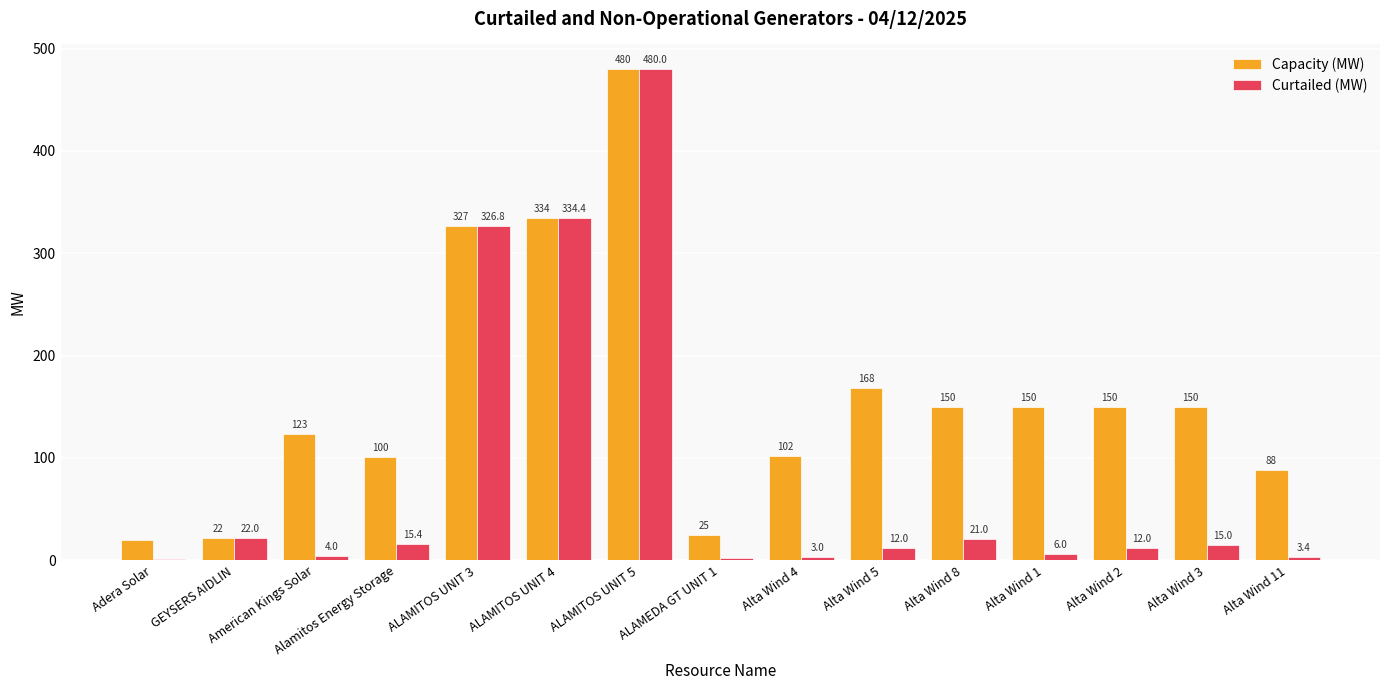

What is the maximum value for Curtailed (MW)?

480.0